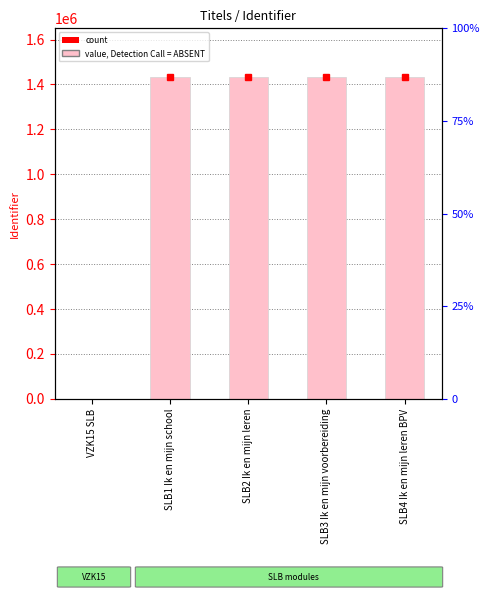

What position from the right is VZK15 SLB?

5